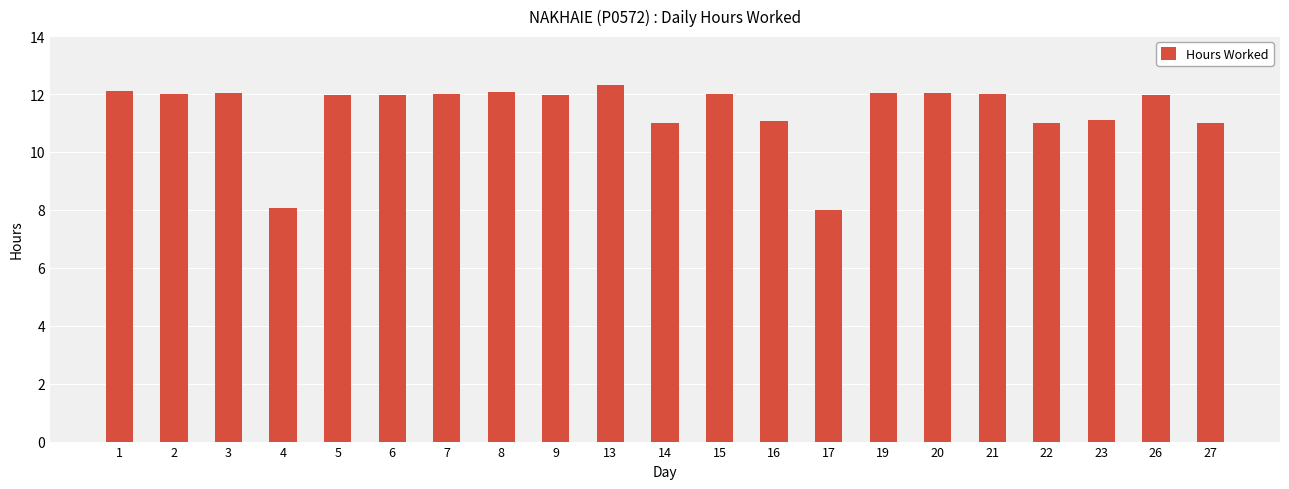

What is the minimum value shown in the chart?

8.0